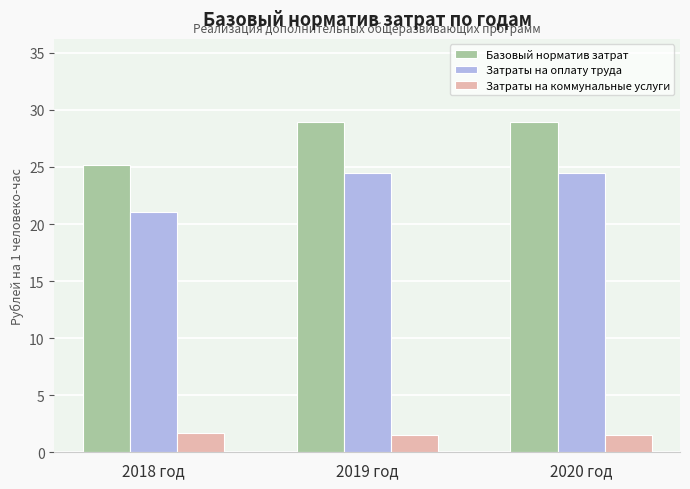

Reading right to left, transcribe all the data shown in this chart.

Базовый норматив затрат: 2020 год=29.0	2019 год=29.0	2018 год=25.2
Затраты на оплату труда: 2020 год=24.5	2019 год=24.5	2018 год=21.1
Затраты на коммунальные услуги: 2020 год=1.5	2019 год=1.5	2018 год=1.7